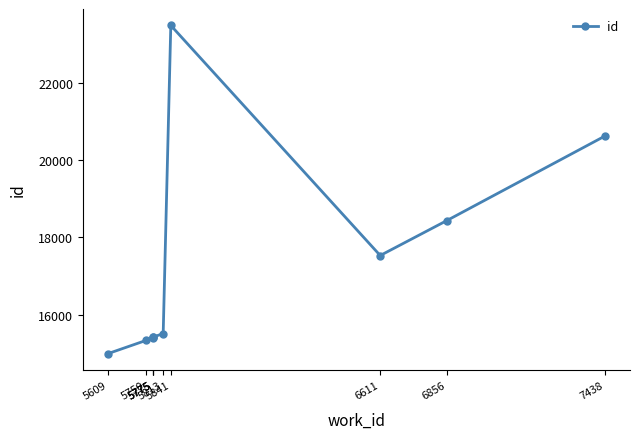

True or false: the data has more than 2 interior local peaks.

False